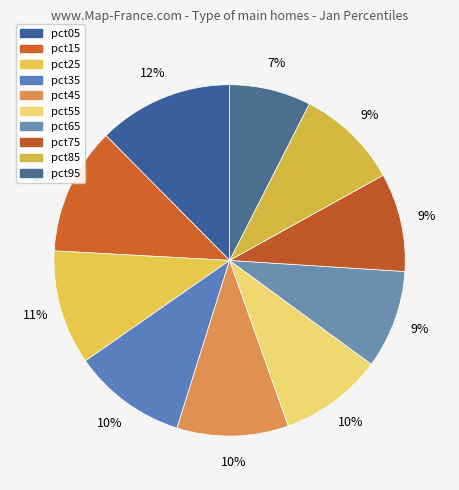

How many slices are in this pie chart?

10